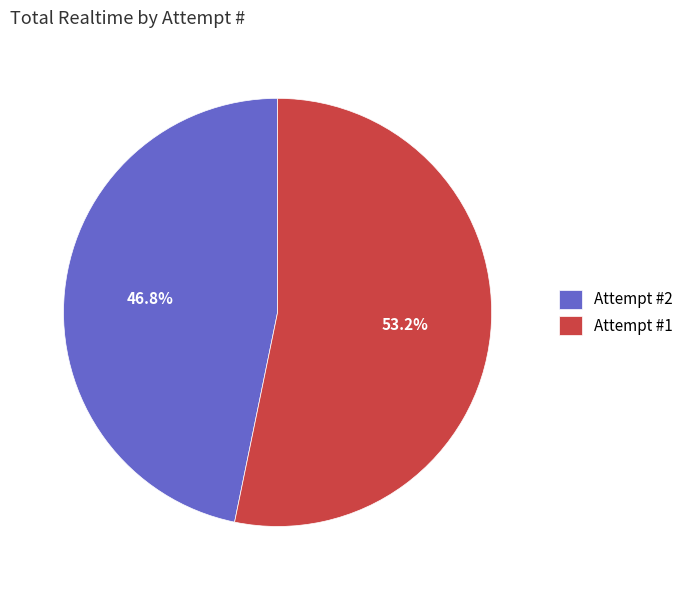

What is the ratio of the value at Attempt #2 to the value at Attempt #1?

0.9